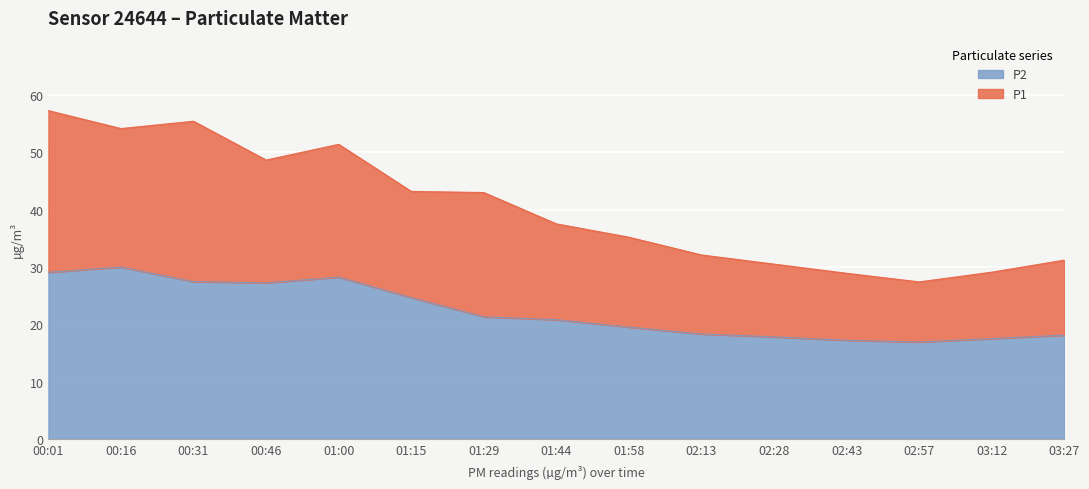

How many series are shown in this chart?

2